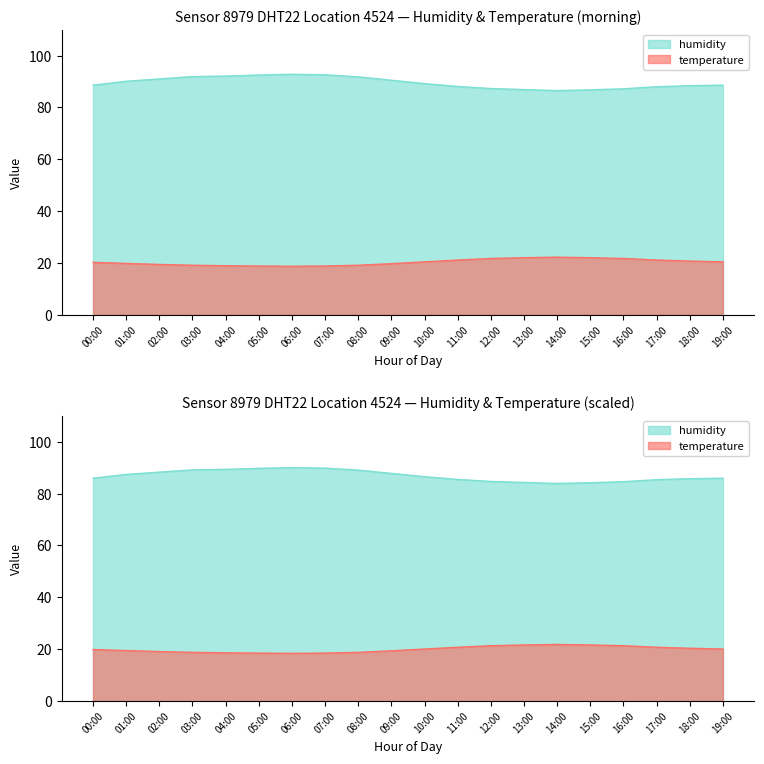

Rank the categories by temperature value from highest to lowest.

14:00, 13:00, 15:00, 12:00, 16:00, 11:00, 17:00, 18:00, 10:00, 19:00, 00:00, 01:00, 09:00, 02:00, 03:00, 08:00, 04:00, 05:00, 07:00, 06:00